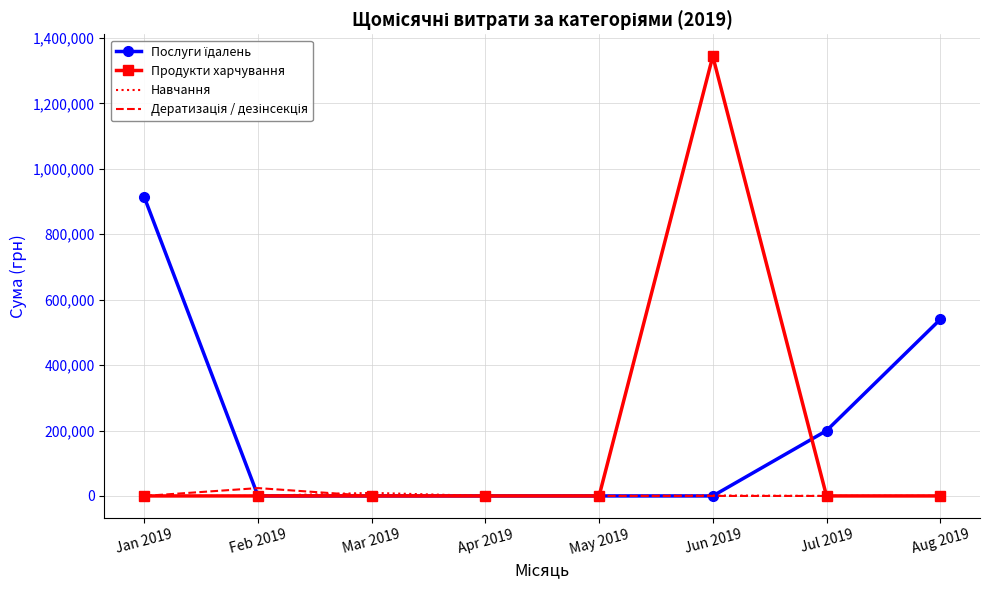

What is the total value across all series at Aug 2019?

539454.8